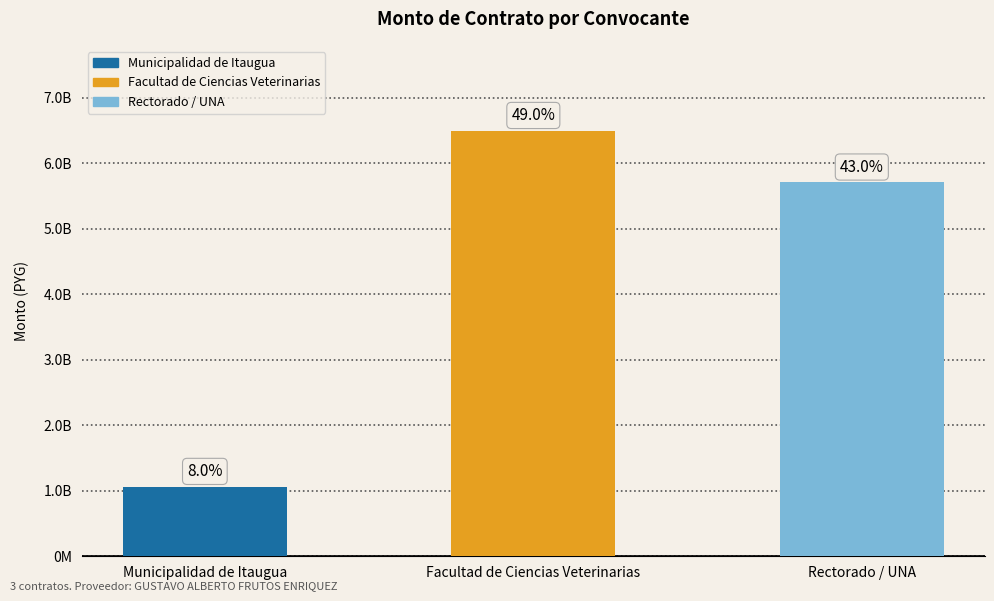

What is the difference between the maximum and minimum values?

5433780779